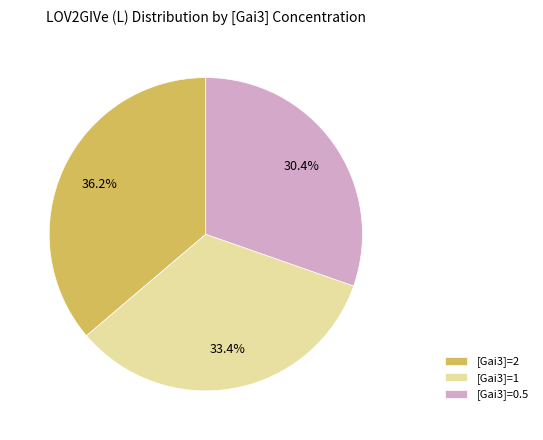

Is there a majority slice in this chart?

No